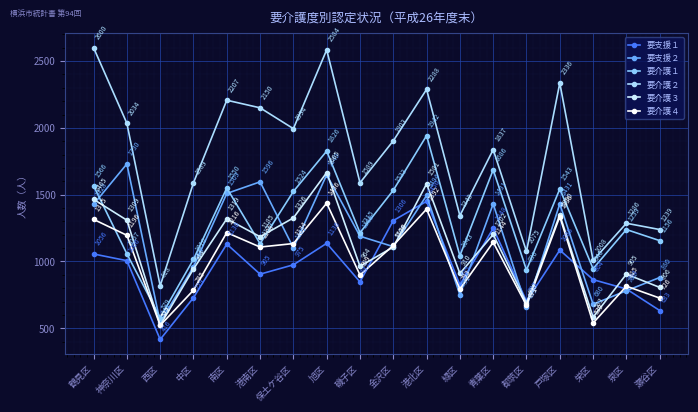

The value of 要介護３ at 港北区 is 2841. True or false?

False